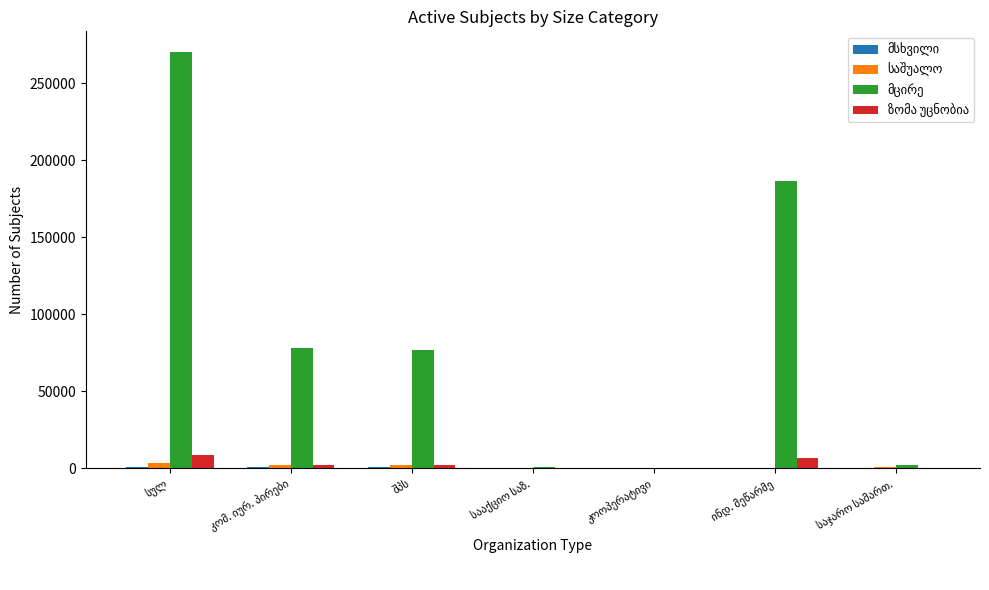

Reading left to right, transcribe all the data shown in this chart.

მსხვილი: სულ=800	კომ. იურ. პირები=613	შპს=526	სააქციო საზ.=87	კოოპერატივი=0	ინდ. მეწარმე=3	საჯარო სამართ.=104
საშუალო: სულ=3513	კომ. იურ. პირები=2414	შპს=2305	სააქციო საზ.=105	კოოპერატივი=0	ინდ. მეწარმე=16	საჯარო სამართ.=598
მცირე: სულ=270046	კომ. იურ. პირები=77864	შპს=76958	სააქციო საზ.=632	კოოპერატივი=150	ინდ. მეწარმე=186292	საჯარო სამართ.=1936
ზომა უცნობია: სულ=8702	კომ. იურ. პირები=2080	შპს=2059	სააქციო საზ.=10	კოოპერატივი=7	ინდ. მეწარმე=6557	საჯარო სამართ.=0